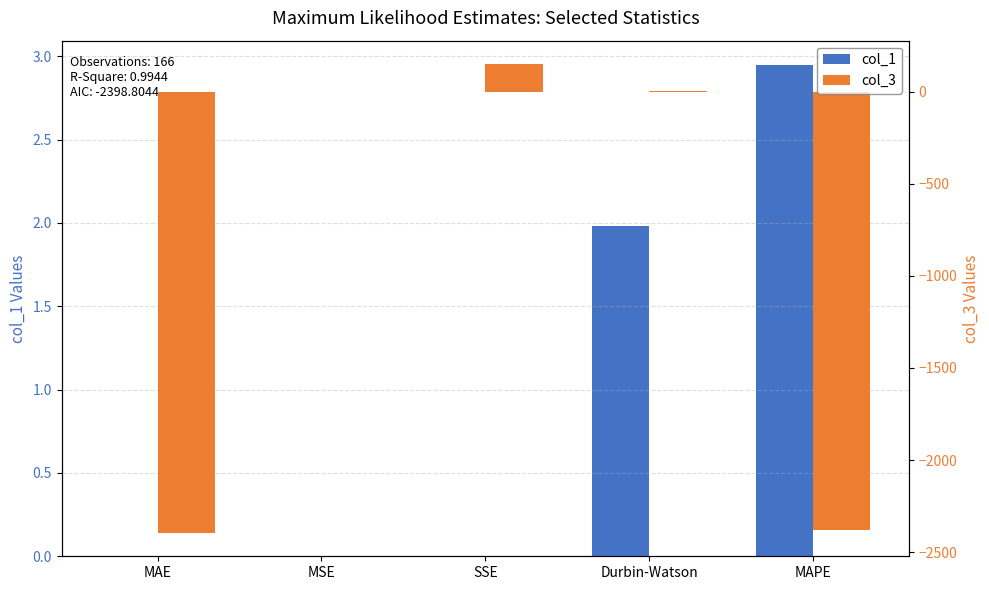

What is the sum of all col_3 values?

-4622.0